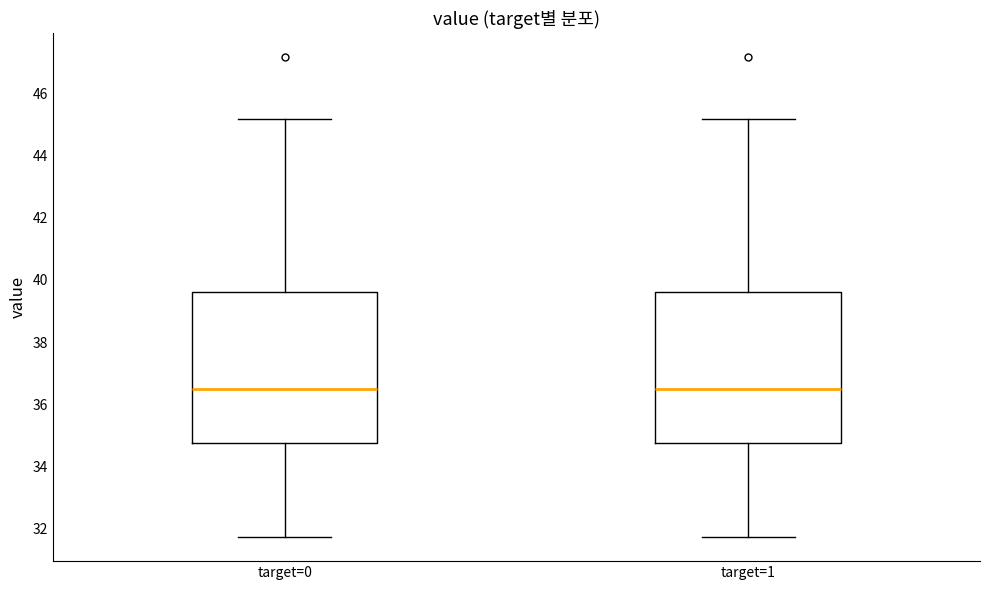

Where is the lower edge of the box for target=1 on the y-axis? The values are not printed on the chart, so give them approximately, as read against the axis.

34.8